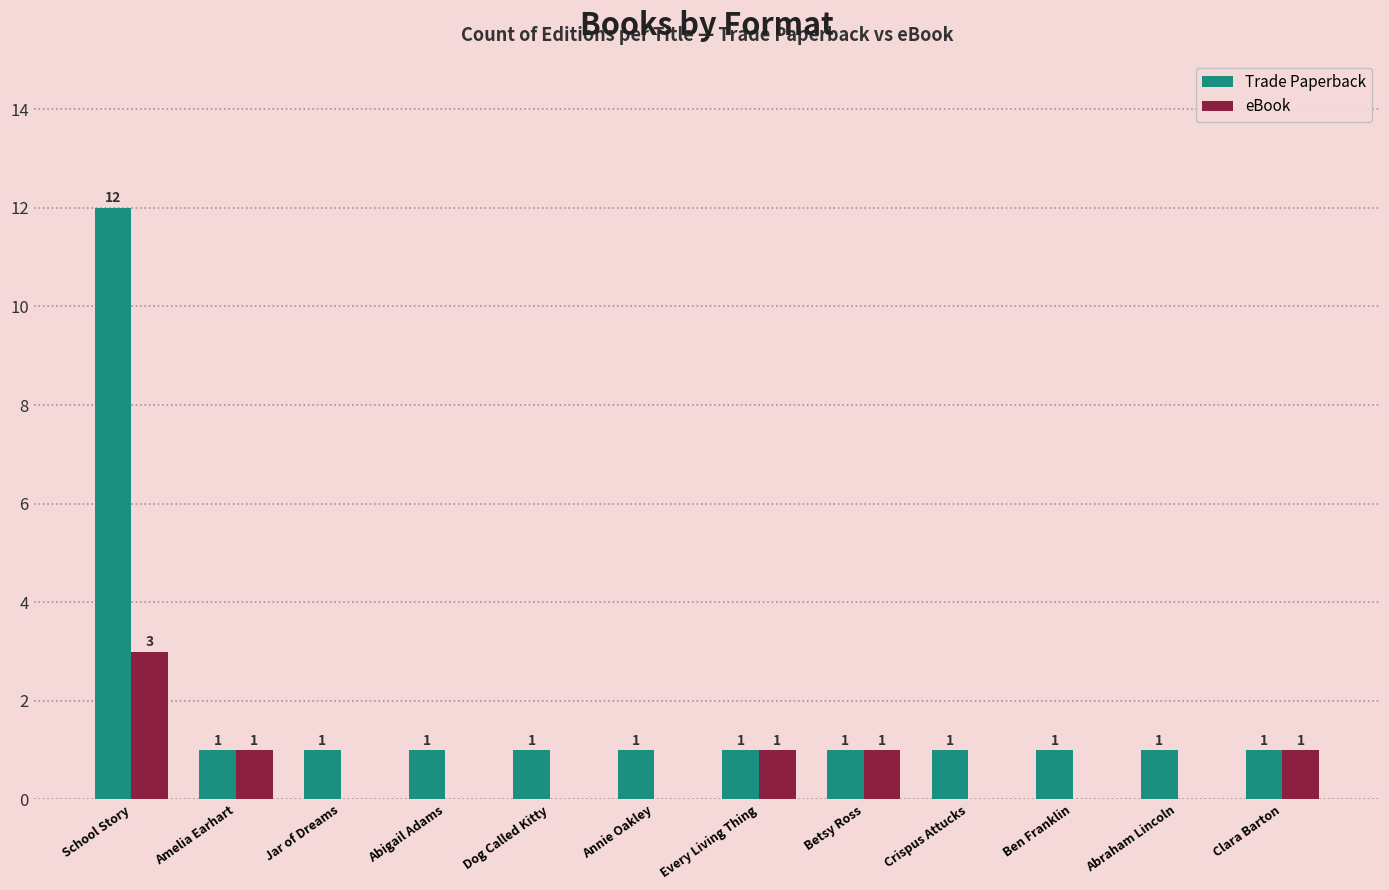

Between School Story and Every Living Thing, which series saw the biggest shift?

Trade Paperback